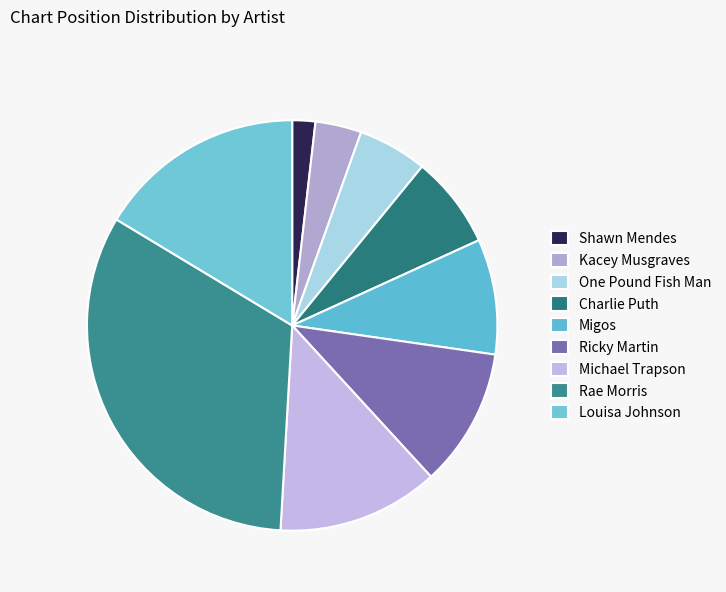

To the nearest percent, what portion does Louisa Johnson represent?

16%